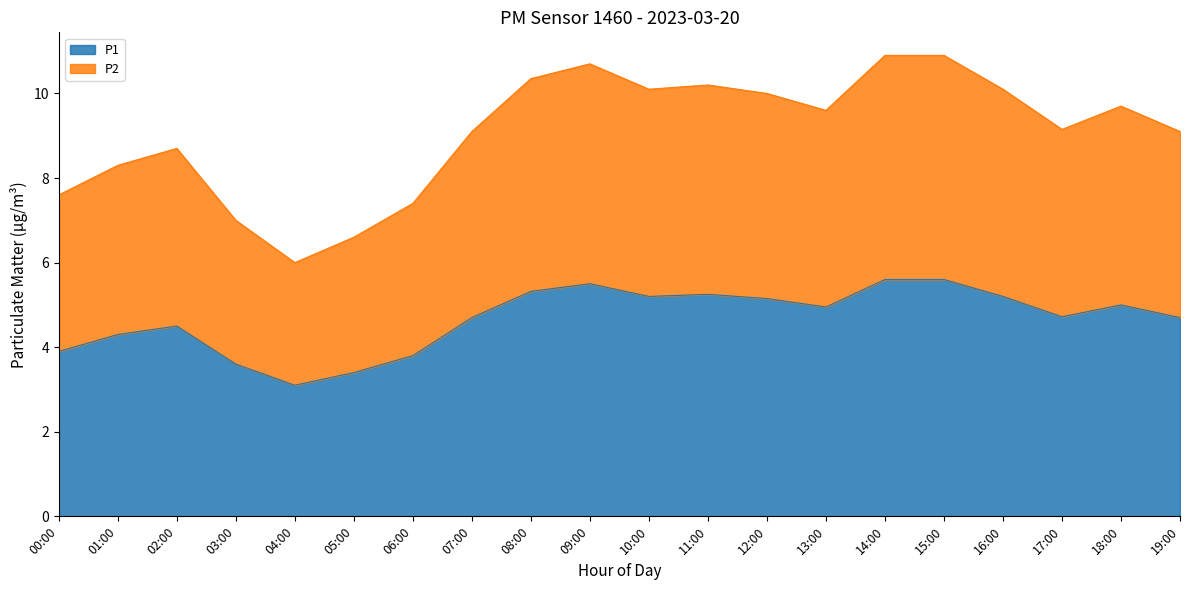

What is the difference between the maximum and minimum values in the P1 series?

2.5